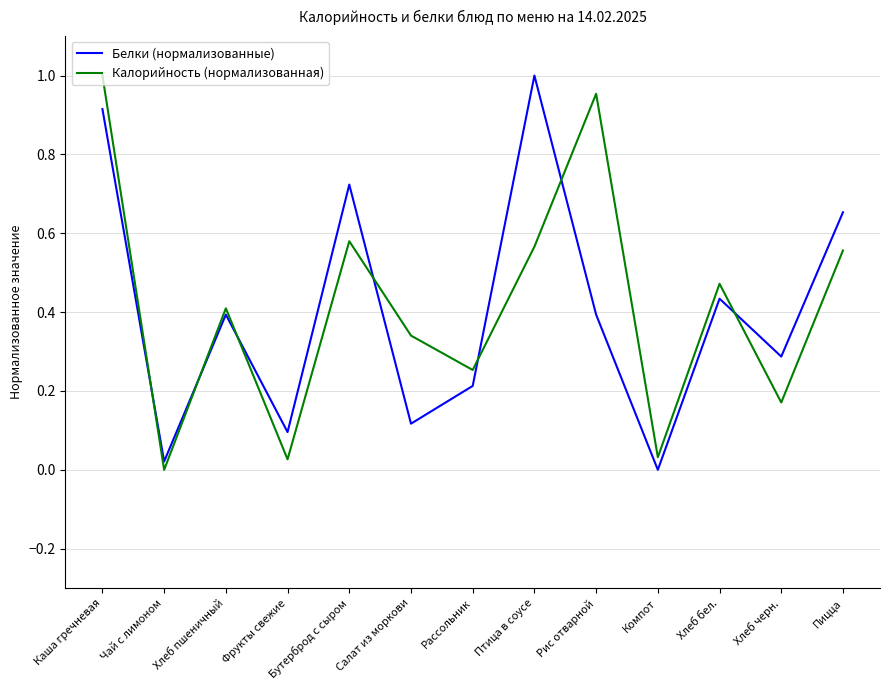

At which category is the sum across all series the highest?

Каша гречневая